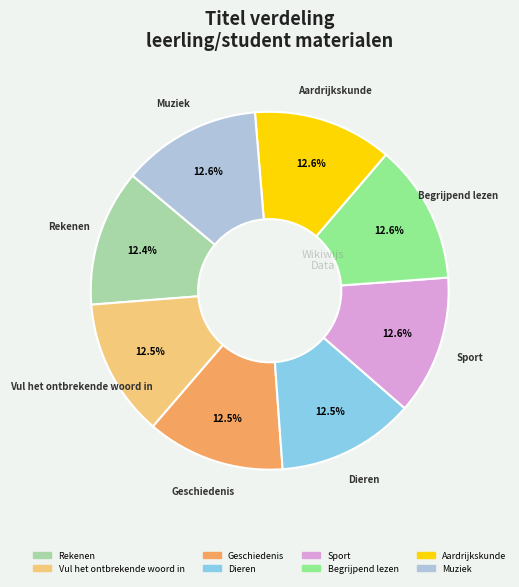

What percentage is the Aardrijkskunde slice, to the nearest percent?

13%